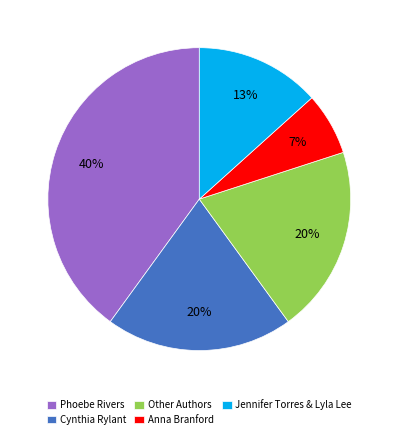

What is the largest slice in the pie chart?

Phoebe Rivers